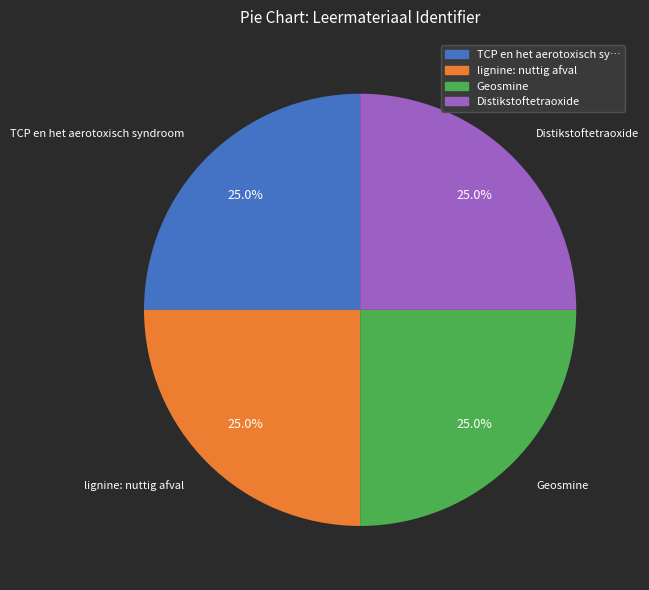

How many segments does this pie chart have?

4